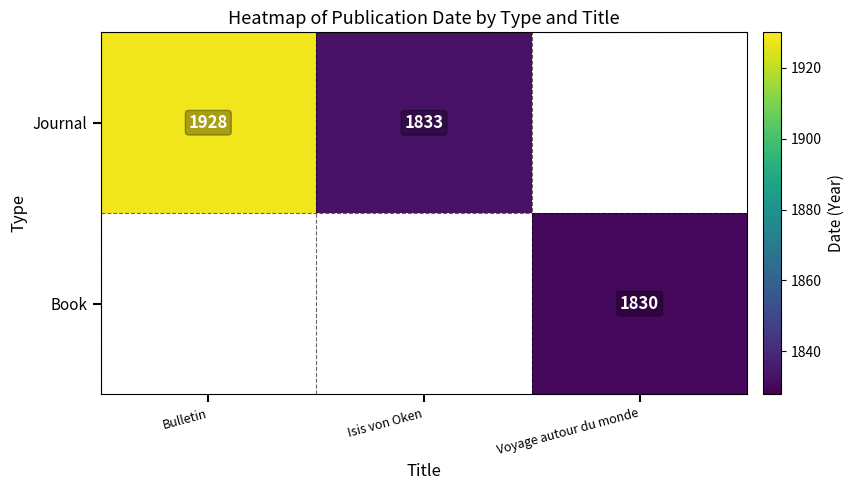

Is the value of Book at Voyage autour du monde greater than the value of Journal at Isis von Oken?

No